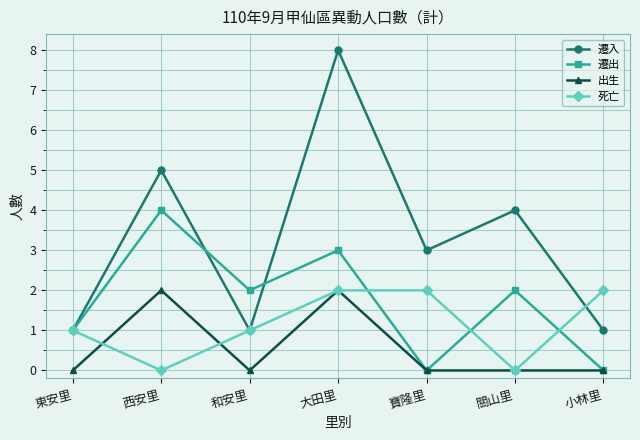

Reading left to right, transcribe all the data shown in this chart.

遷入: 東安里=1	西安里=5	和安里=1	大田里=8	寶隆里=3	關山里=4	小林里=1
遷出: 東安里=1	西安里=4	和安里=2	大田里=3	寶隆里=0	關山里=2	小林里=0
出生: 東安里=0	西安里=2	和安里=0	大田里=2	寶隆里=0	關山里=0	小林里=0
死亡: 東安里=1	西安里=0	和安里=1	大田里=2	寶隆里=2	關山里=0	小林里=2